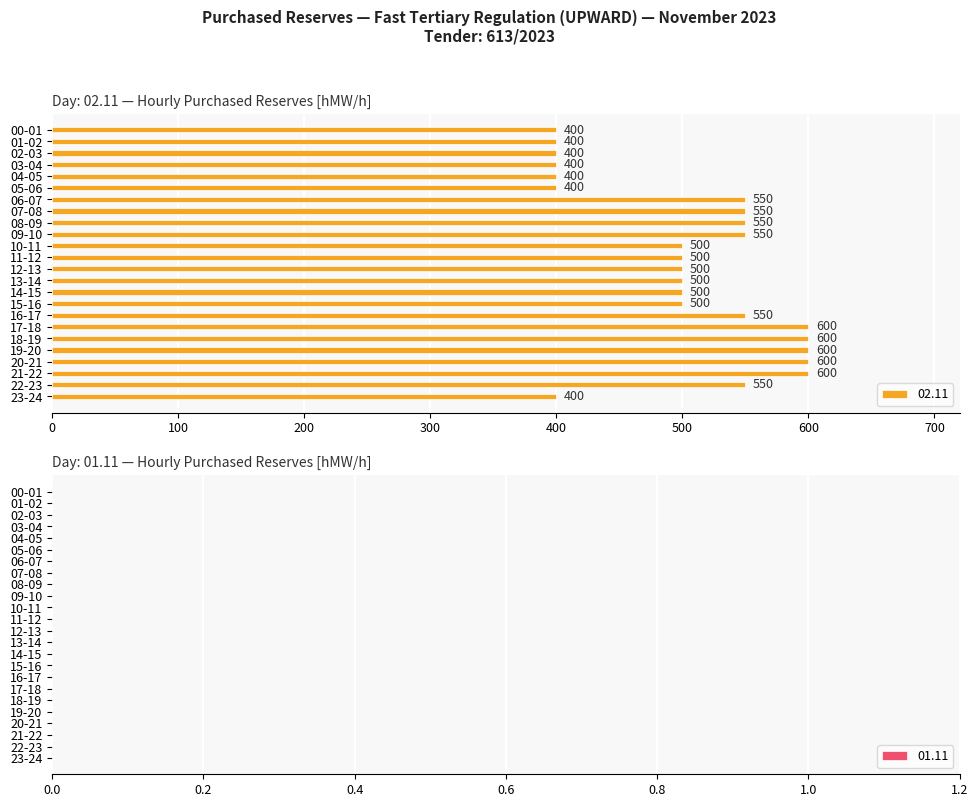

What is the value of the 6th bar from the top?

400